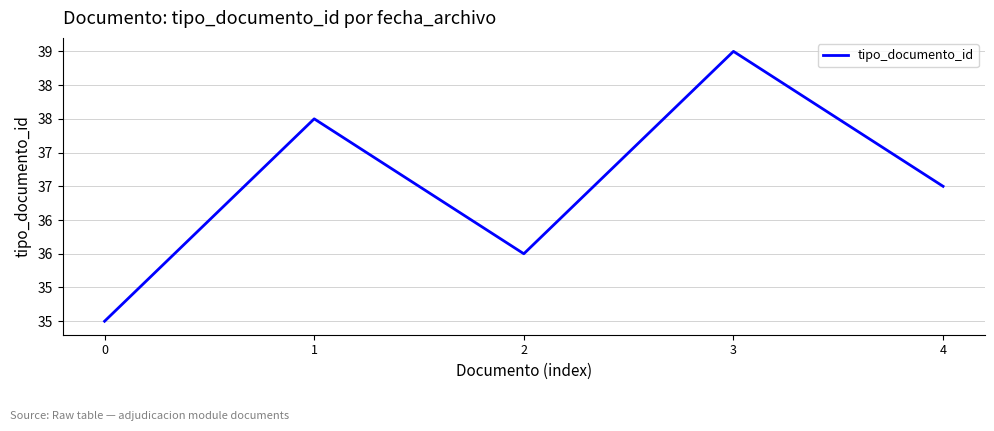

List the labels in order of value, largest first.

3, 1, 4, 2, 0